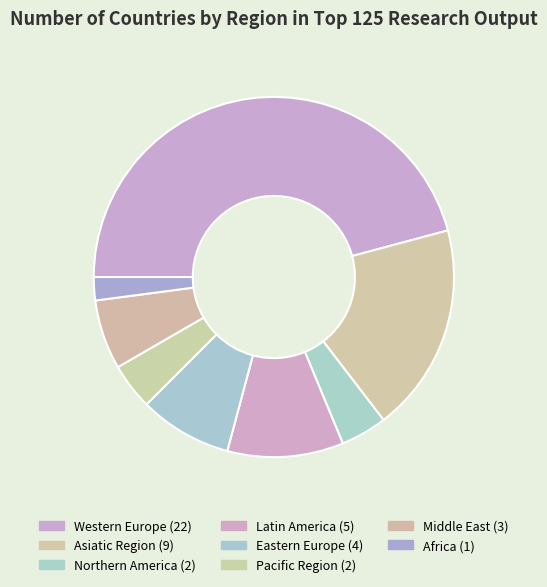

Do Middle East and Latin America together represent more than half of the pie?

No